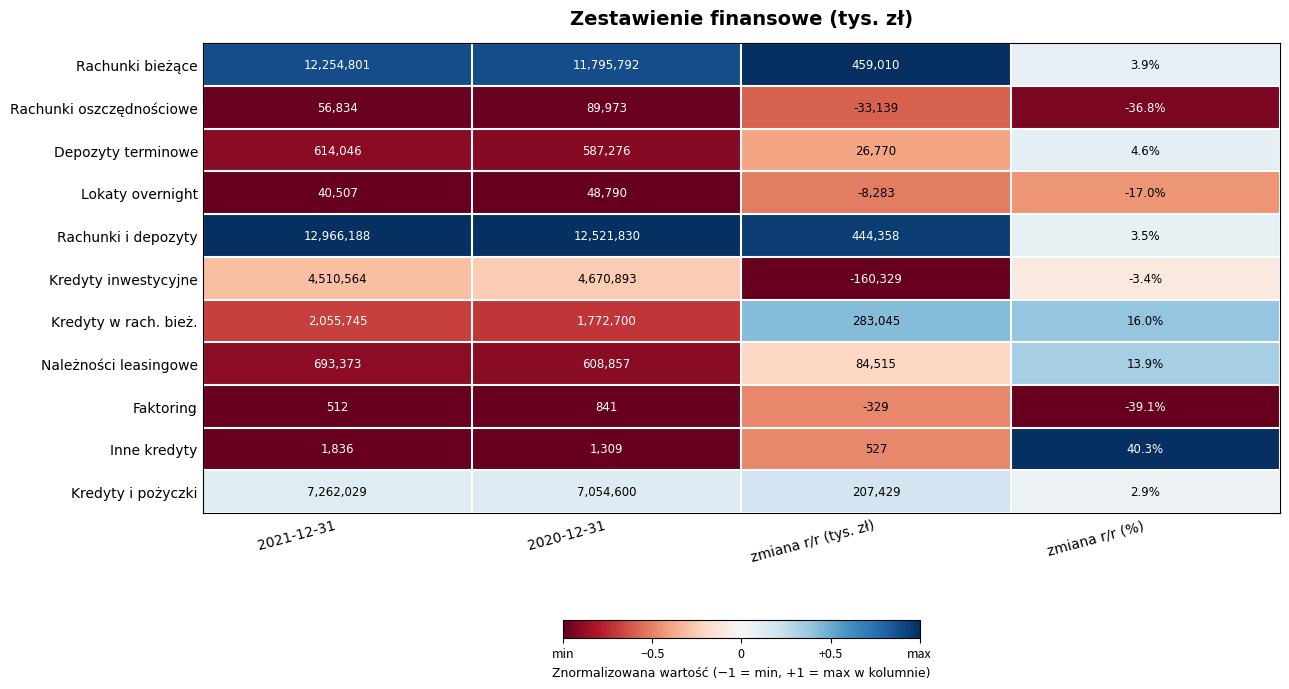

What is the approximate value of Rachunki oszczędnościowe at 2020-12-31?

89973.0